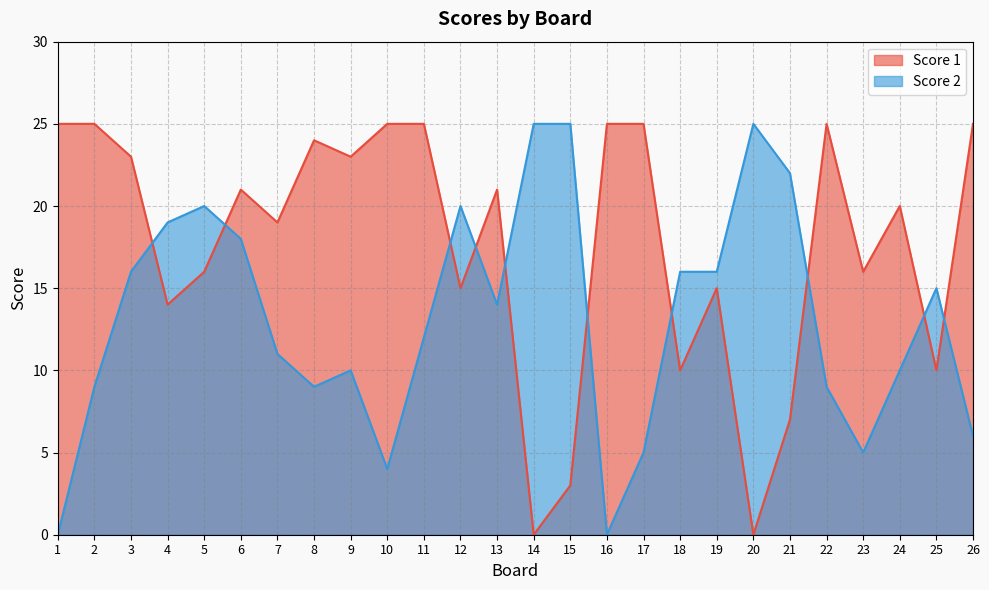

Which series has the largest total across all categories?

Score 1